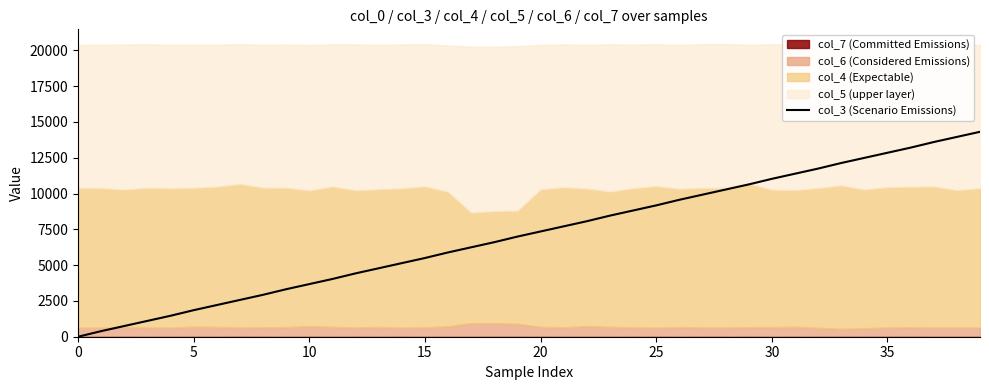

Reading left to right, transcribe all the data shown in this chart.

0.0	390.3	748.1	1105.8	1463.6	1853.9	2211.7	2569.4	2927.2	3317.5	3675.3	4033.0	4423.3	4781.1	5138.9	5496.6	5886.9	6244.7	6602.5	6992.8	7350.5	7708.3	8066.1	8456.4	8814.2	9171.9	9562.2	9920.0	10277.8	10635.5	11025.8	11383.6	11741.4	12131.7	12489.4	12847.2	13205.0	13595.3	13953.0	14310.8